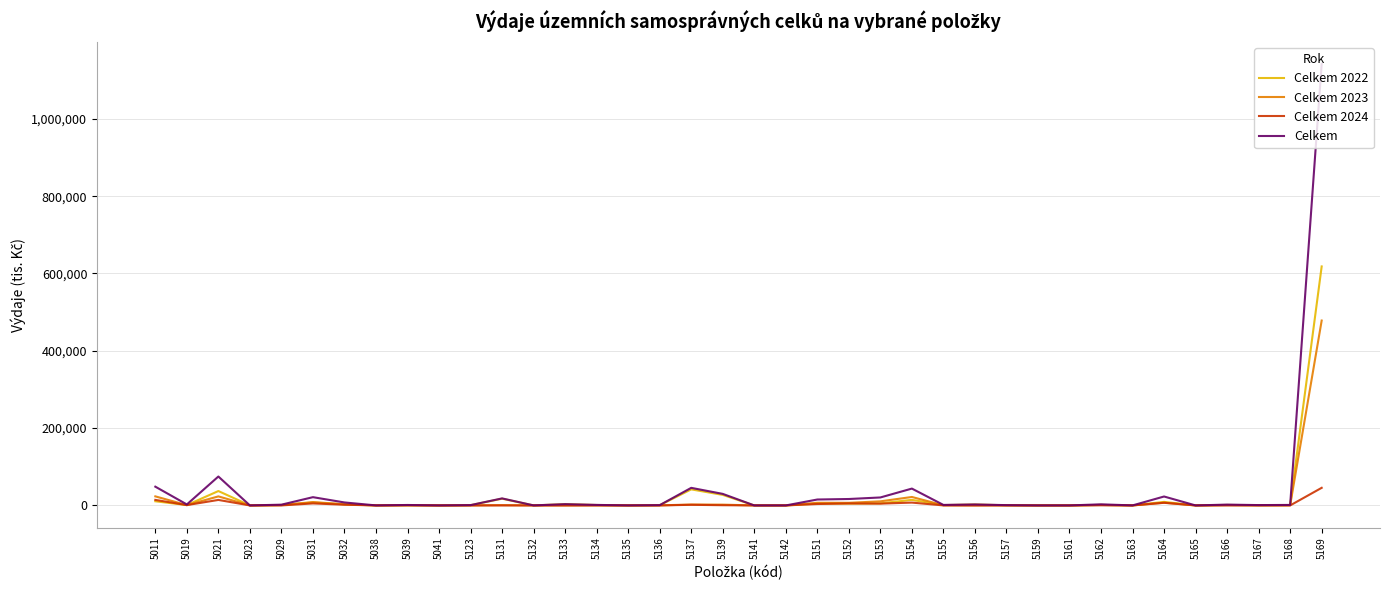

What is the total value across all series at 5164?

46171.6